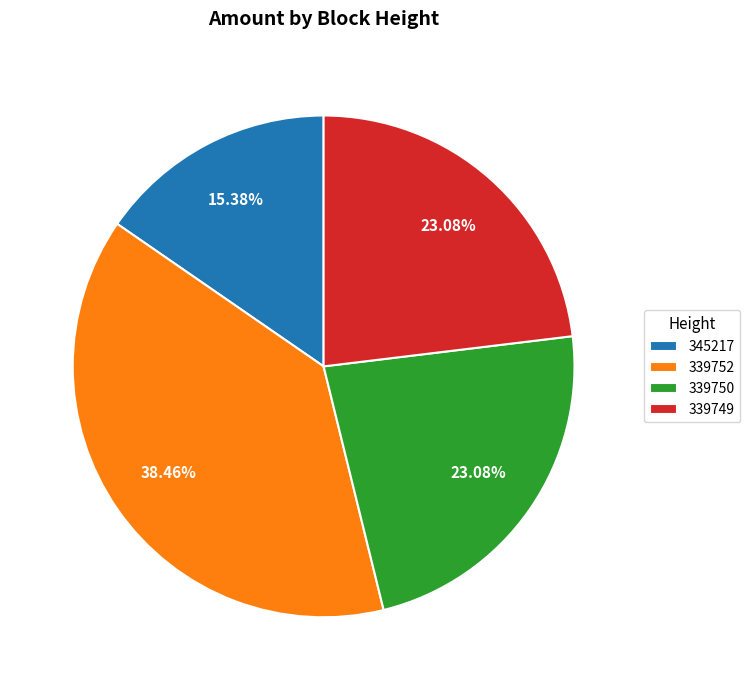

What is the largest slice in the pie chart?

339752